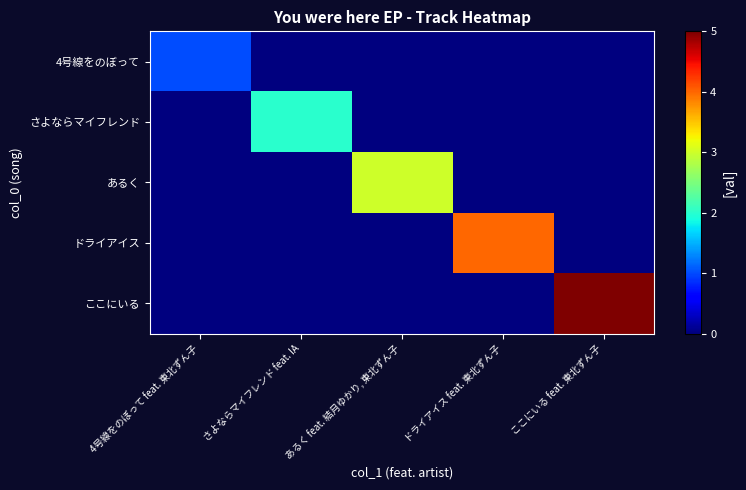

What is the total value across all series at ドライアイス feat. 東北ずん子?

4